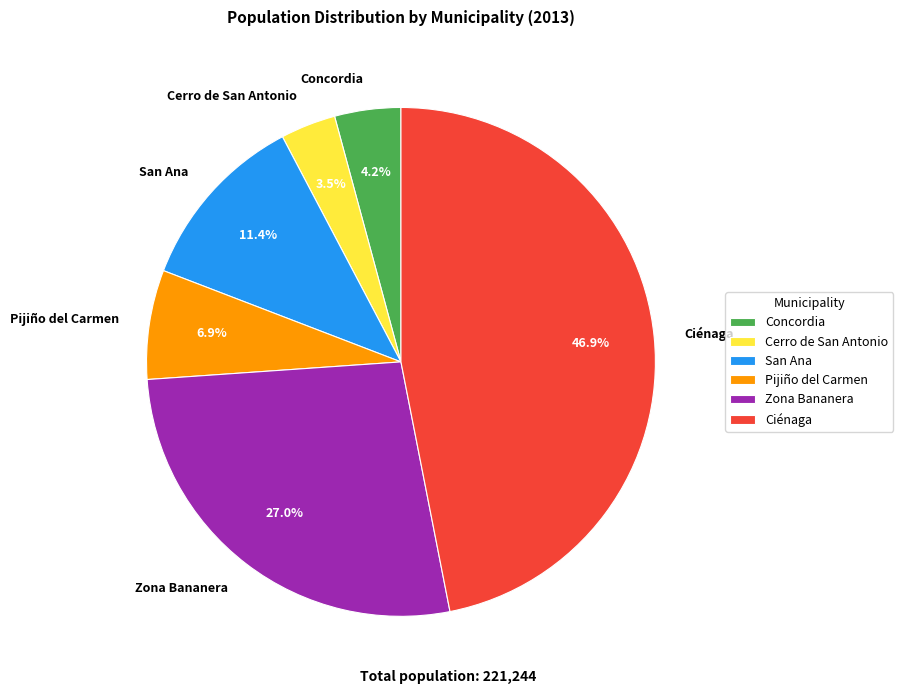

To the nearest percent, what is the combined percentage of San Ana and Cerro de San Antonio?

15%